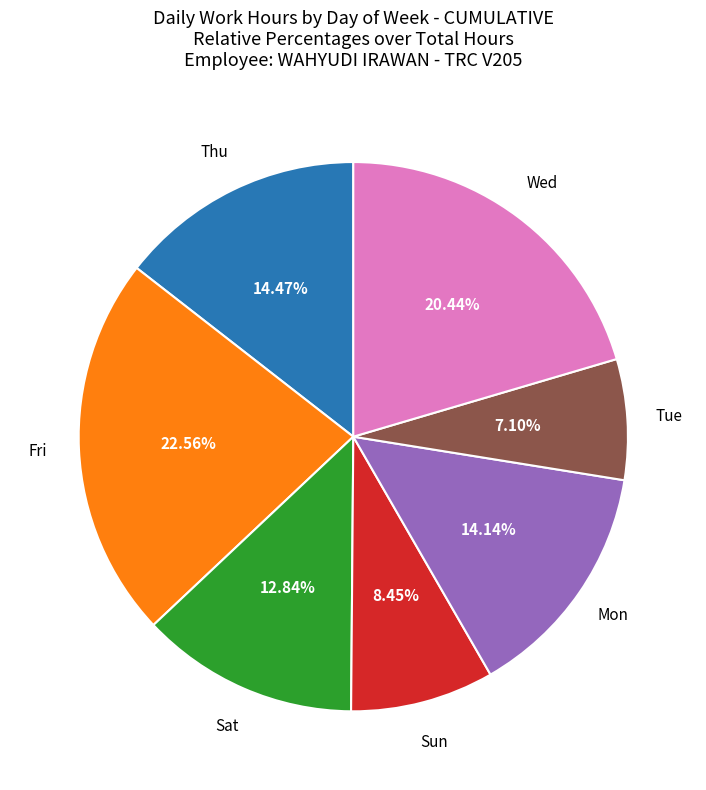

Does any single category account for the majority?

No